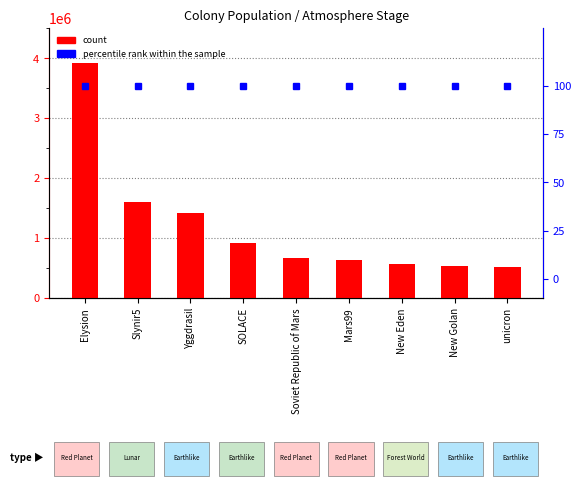

Which series changed the most between Slynir5 and New Golan?

count